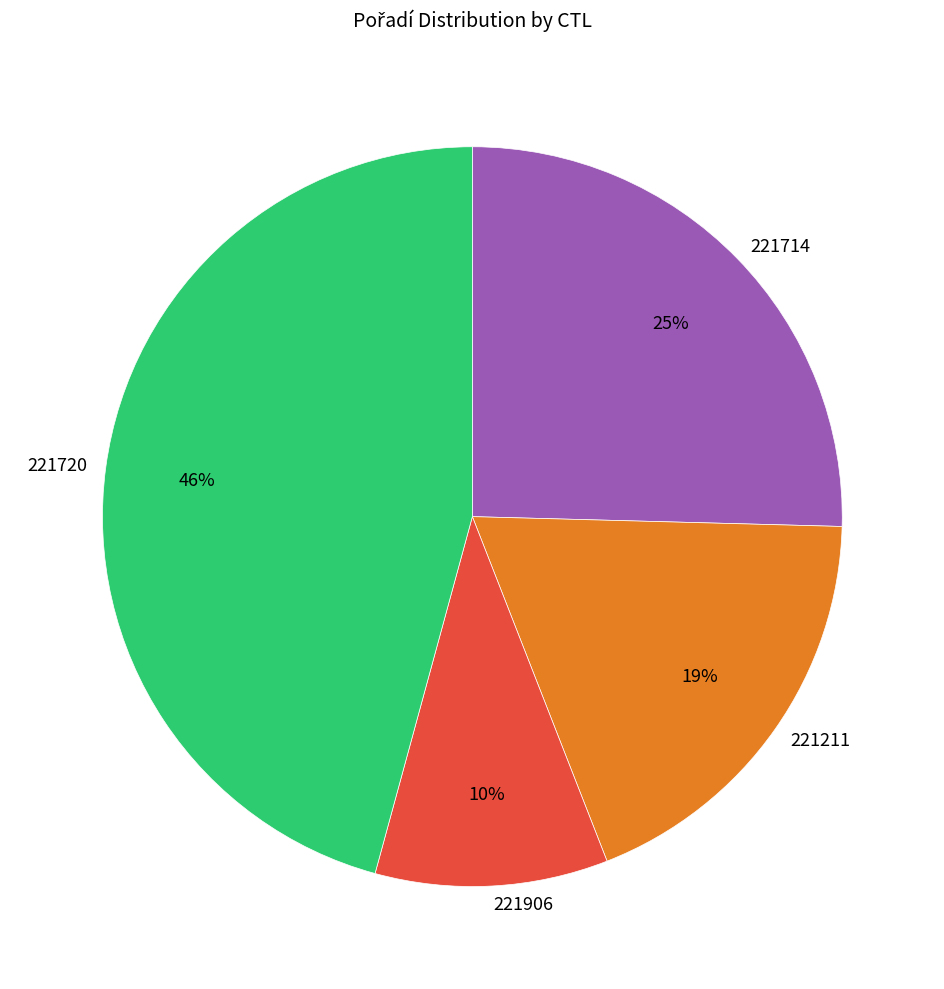

Do 221720 and 221211 together represent more than half of the pie?

Yes